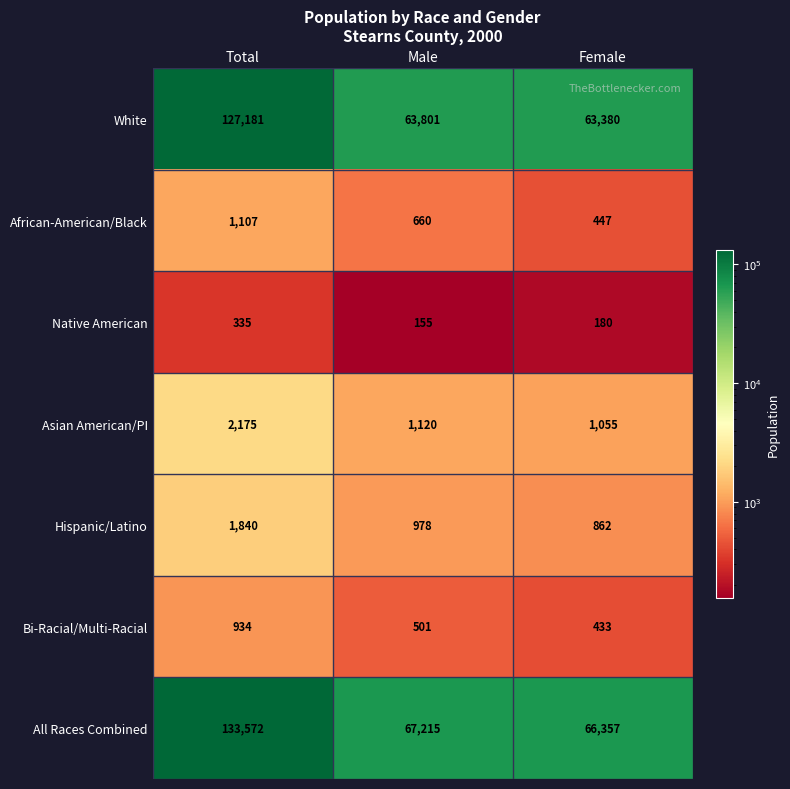

What is the difference between the second highest and minimum values in the African-American/Black series?

213